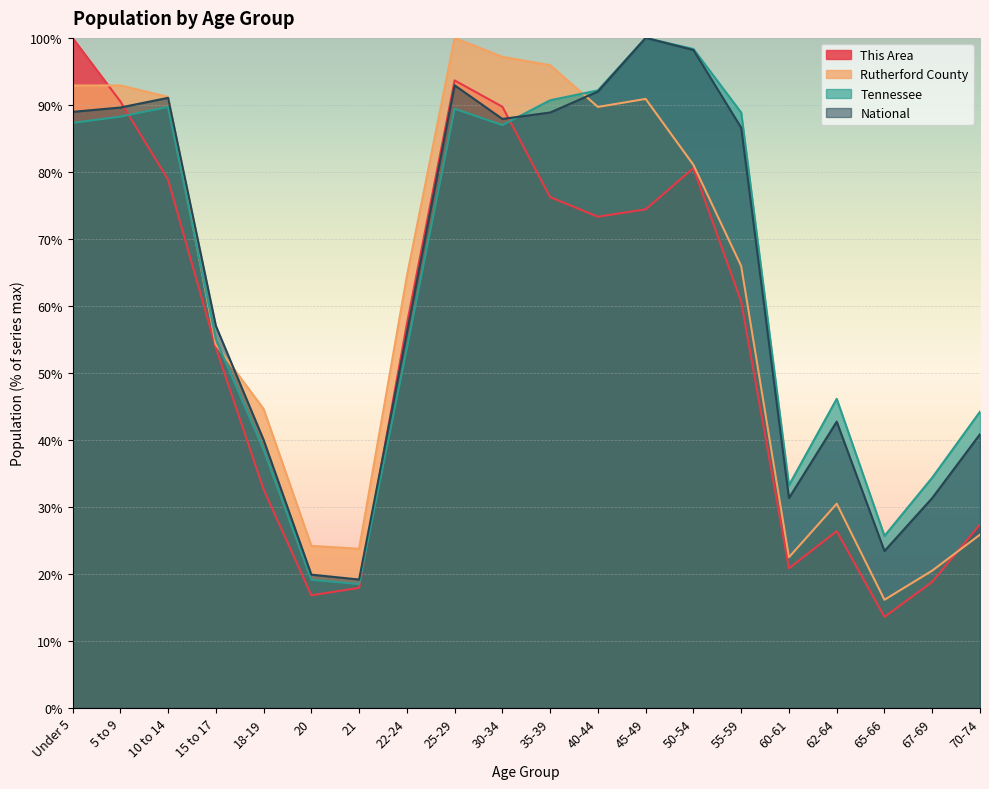

What are all the series names shown in the legend?

This Area, Rutherford County, Tennessee, National